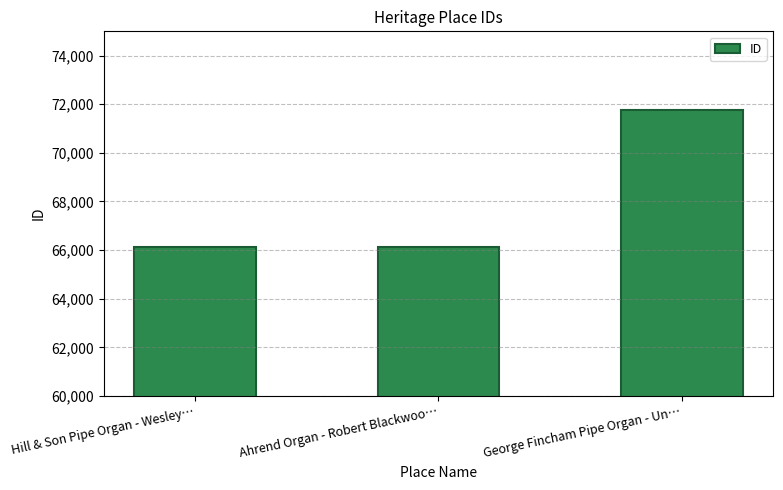

What is the difference between the values at Ahrend Organ - Robert Blackwoo… and Hill & Son Pipe Organ - Wesley…?

5